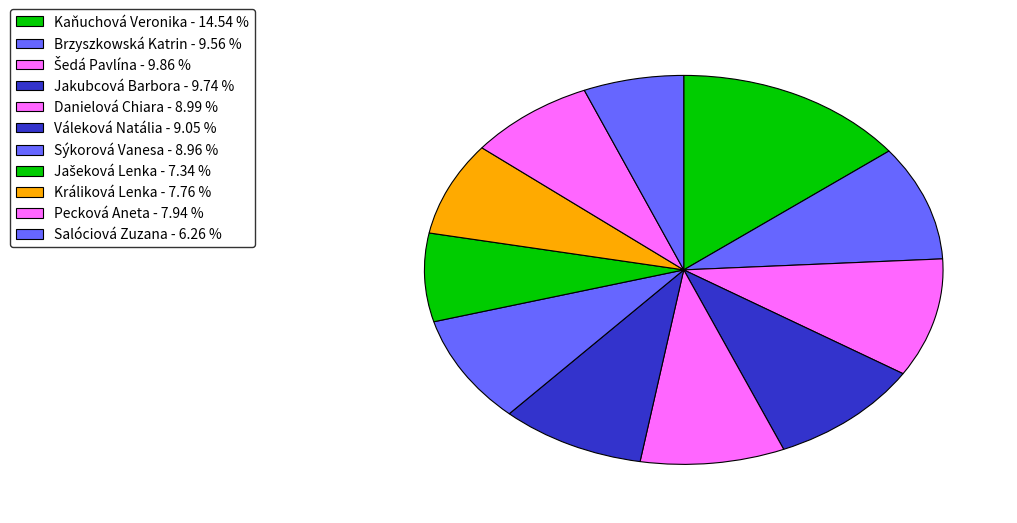

Is there a majority slice in this chart?

No